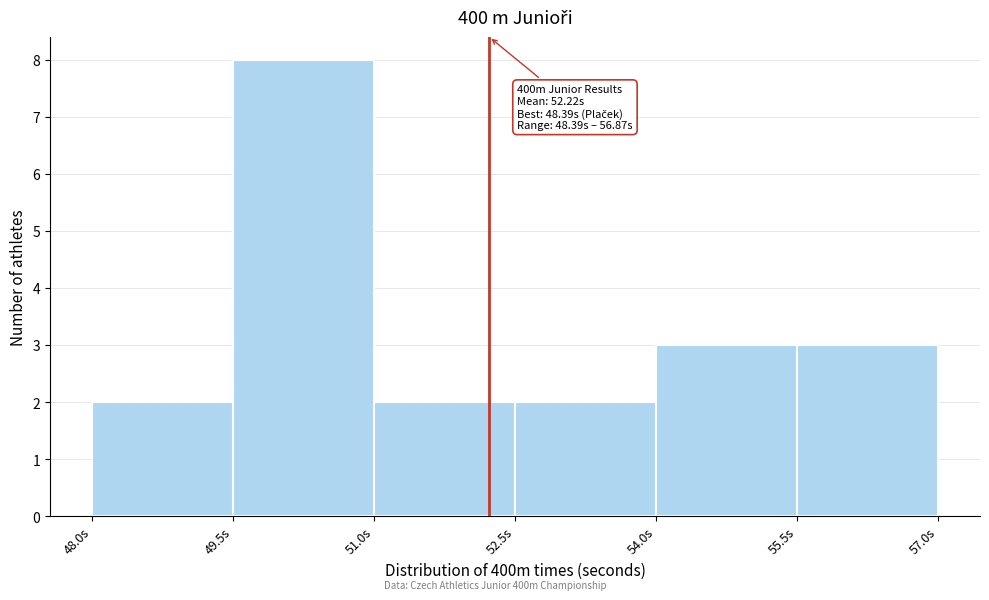

Which range on the x-axis has the tallest bar?

49.5 to 51.0